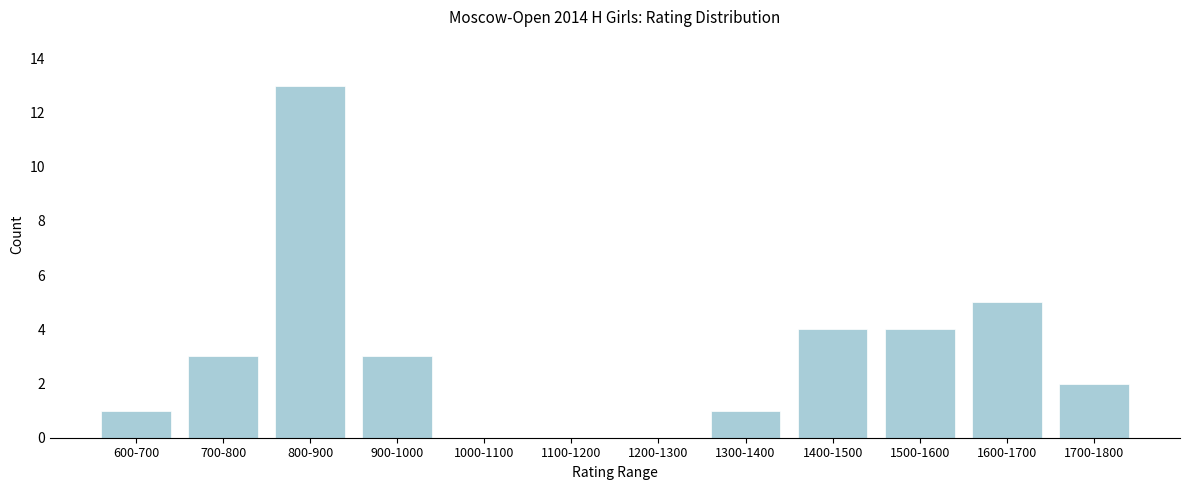

Reading left to right, extract all data points from this chart.

600-700=1	700-800=3	800-900=13	900-1000=3	1000-1100=0	1100-1200=0	1200-1300=0	1300-1400=1	1400-1500=4	1500-1600=4	1600-1700=5	1700-1800=2